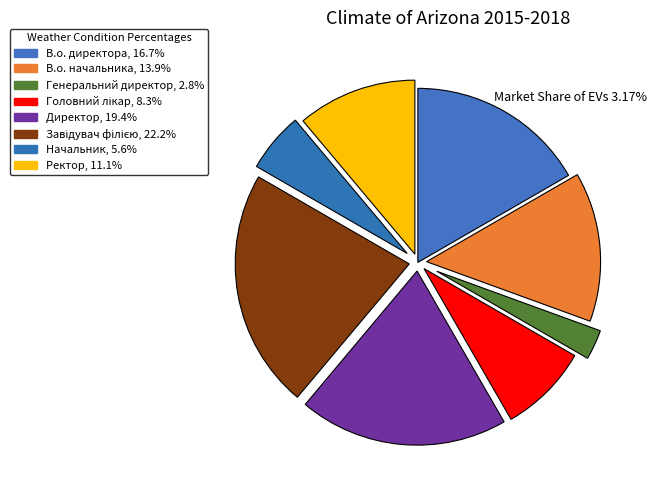

Does any single category account for the majority?

No